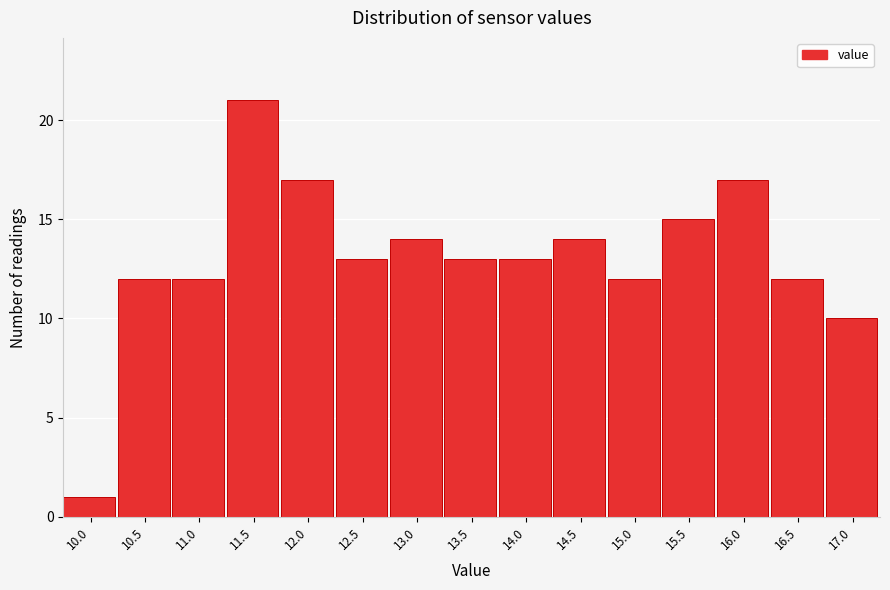

Reading left to right, extract all data points from this chart.

10.0=1	10.5=12	11.0=12	11.5=21	12.0=17	12.5=13	13.0=14	13.5=13	14.0=13	14.5=14	15.0=12	15.5=15	16.0=17	16.5=12	17.0=10